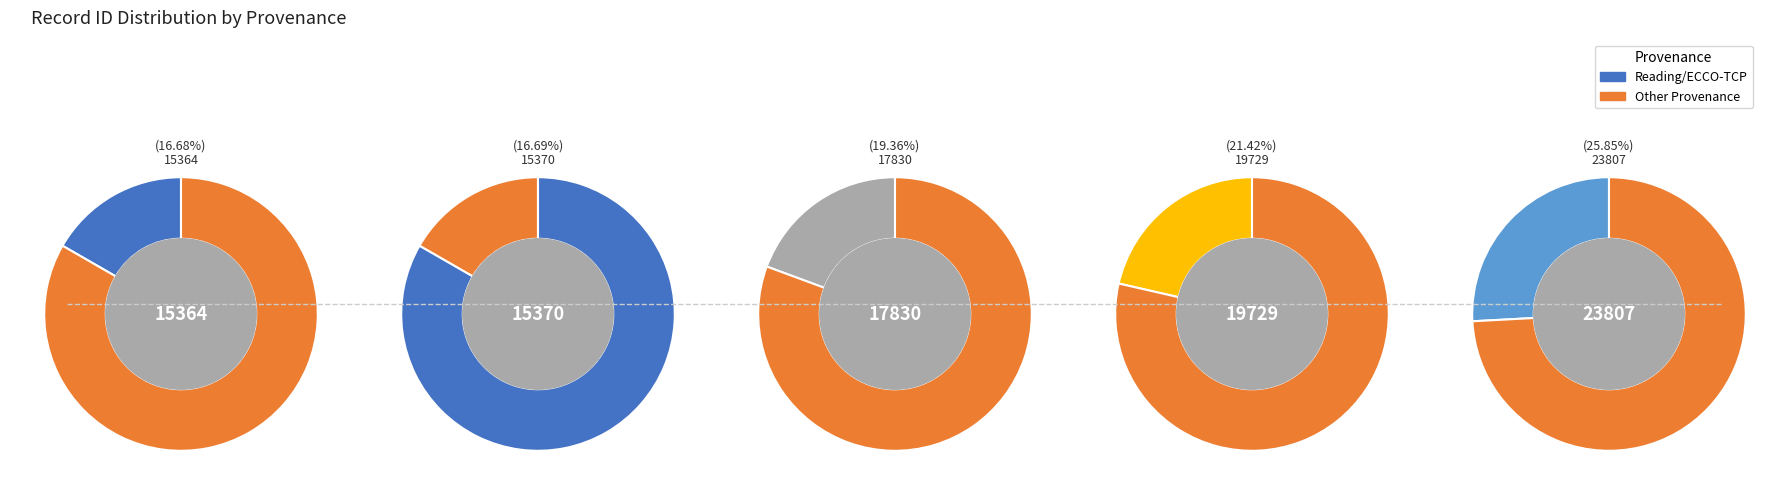

To the nearest percent, what portion does Searching soul and birds in HDIS represent?

21%